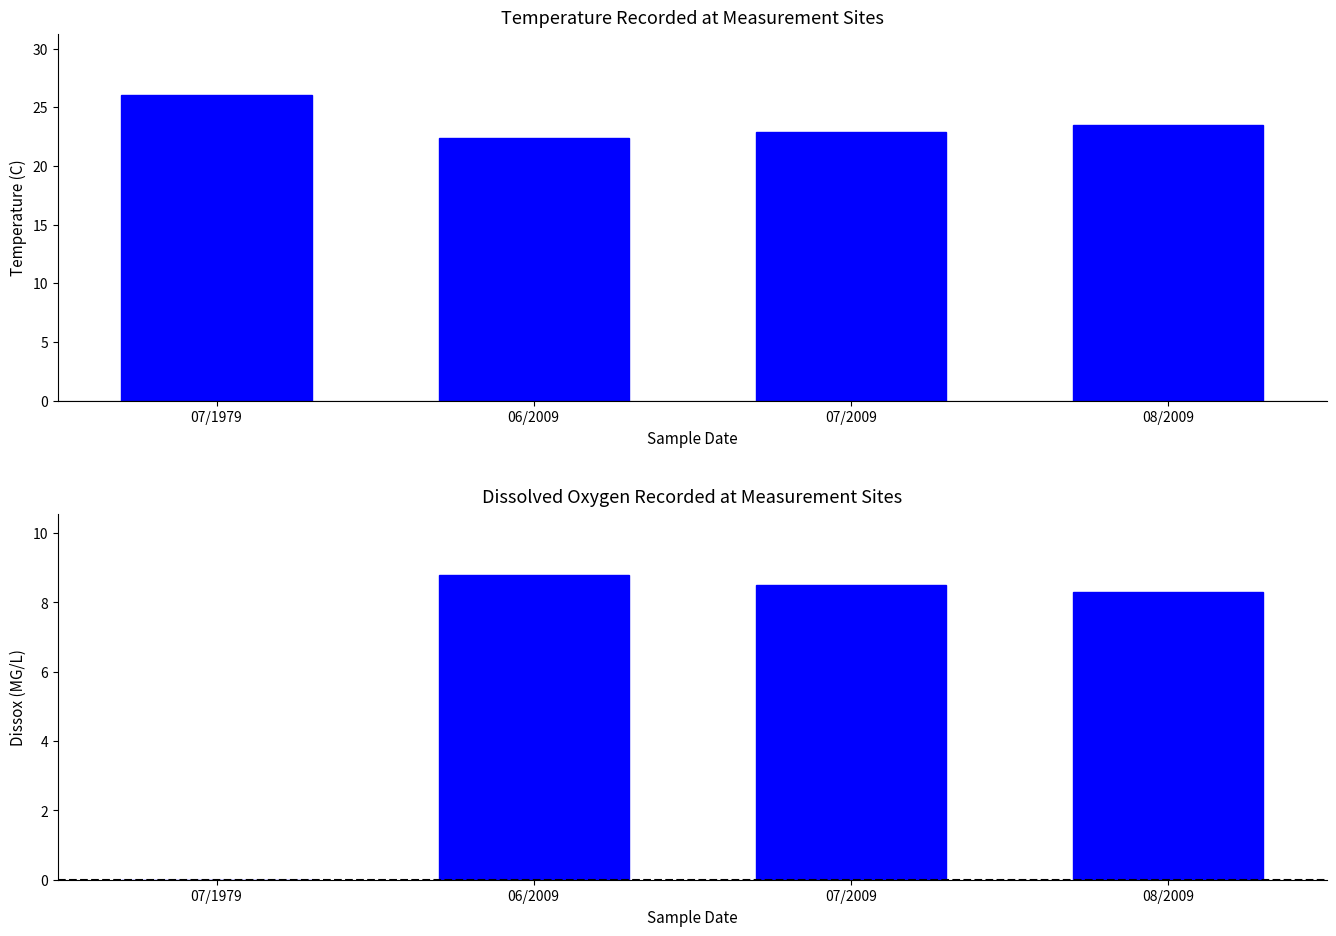

How many values in the Dissox series are below 8?

1